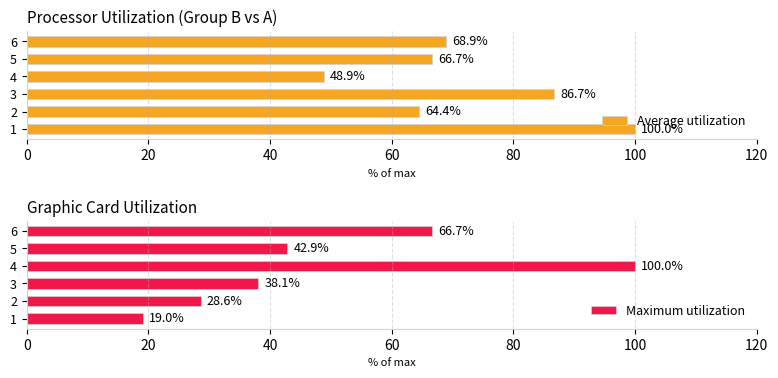

Reading left to right, transcribe all the data shown in this chart.

Average utilization: 100.0	64.4	86.7	48.9	66.7	68.9
Maximum utilization: 19.0	28.6	38.1	100.0	42.9	66.7